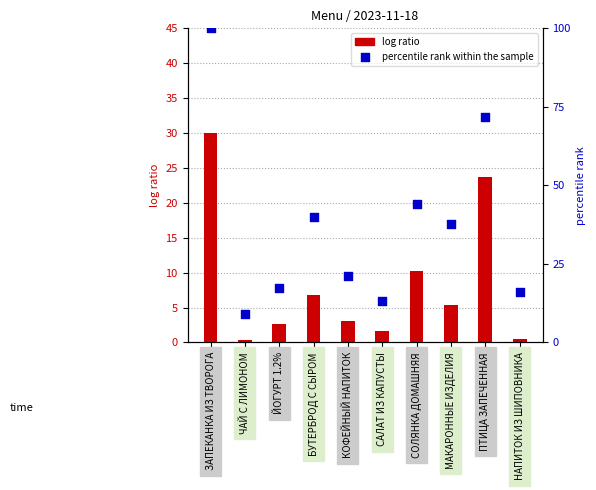

Is the value of percentile rank within the sample at СОЛЯНКА ДОМАШНЯЯ greater than the value of log ratio at КОФЕЙНЫЙ НАПИТОК?

Yes